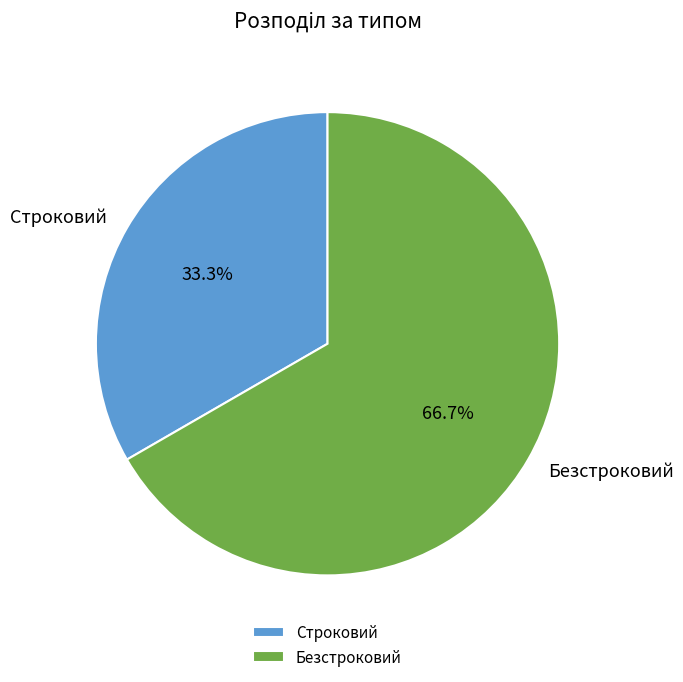

Which category has the smallest portion of the pie?

Строковий